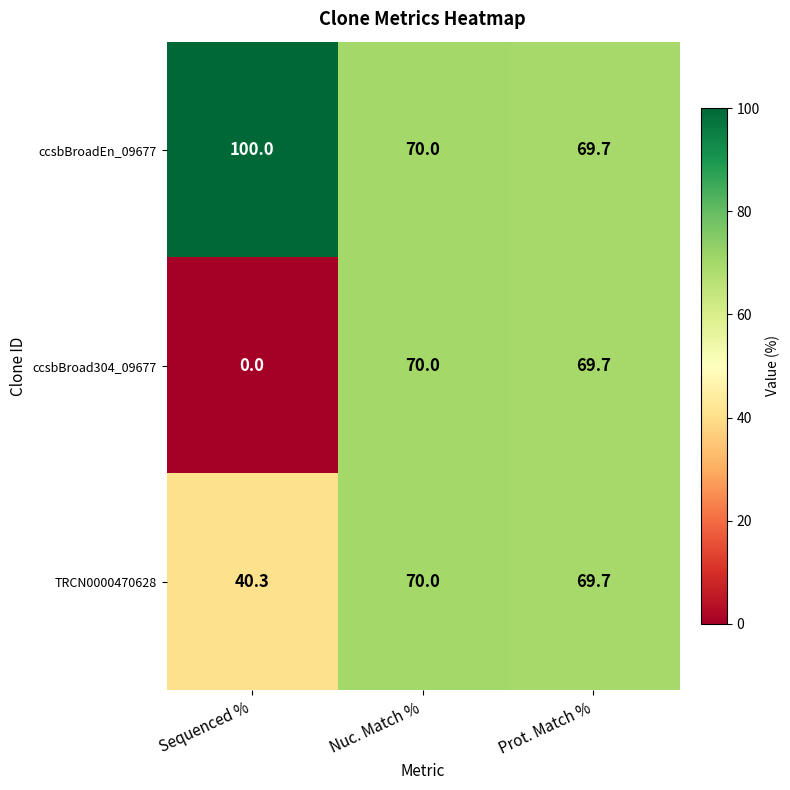

Which series changed the most between Sequenced % and Prot. Match %?

ccsbBroad304_09677